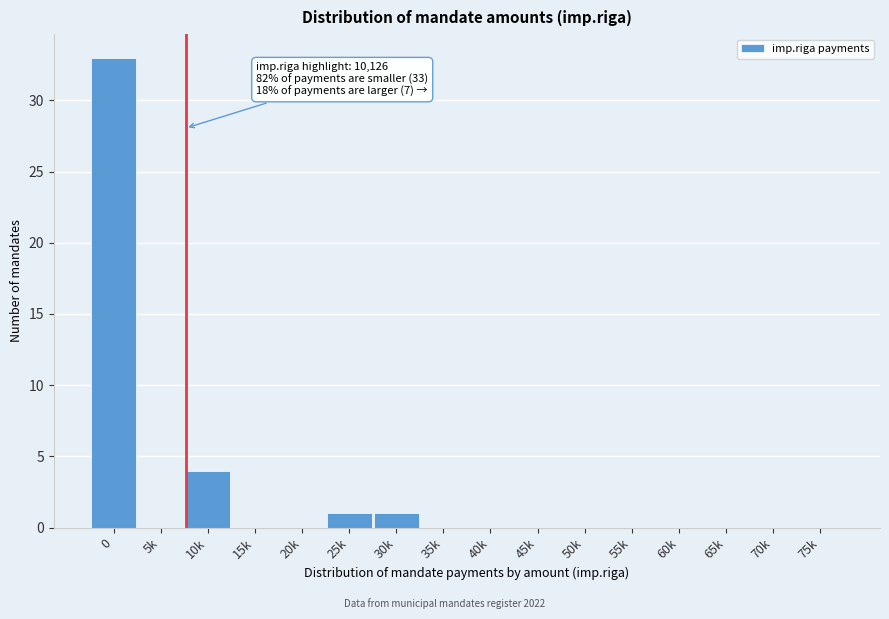

Reading right to left, transcribe all the data shown in this chart.

75k=0	70k=0	65k=0	60k=0	55k=0	50k=0	45k=0	40k=0	35k=0	30k=1	25k=1	20k=0	15k=0	10k=4	5k=0	0=33